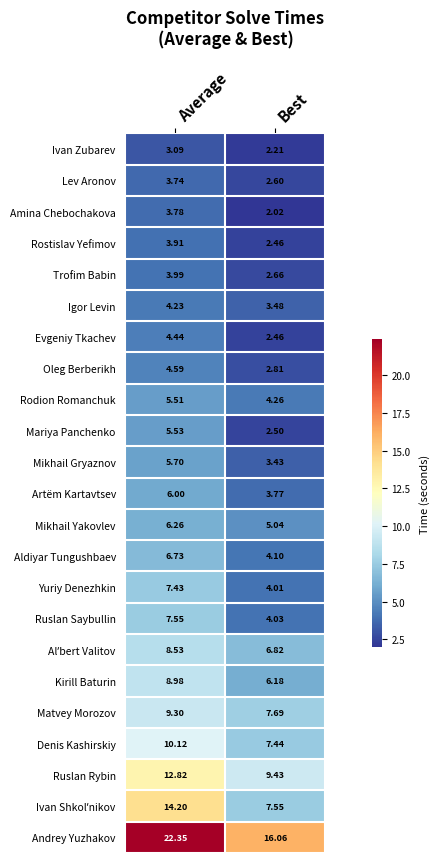

At which label does Rostislav Yefimov first exceed 3?

Average